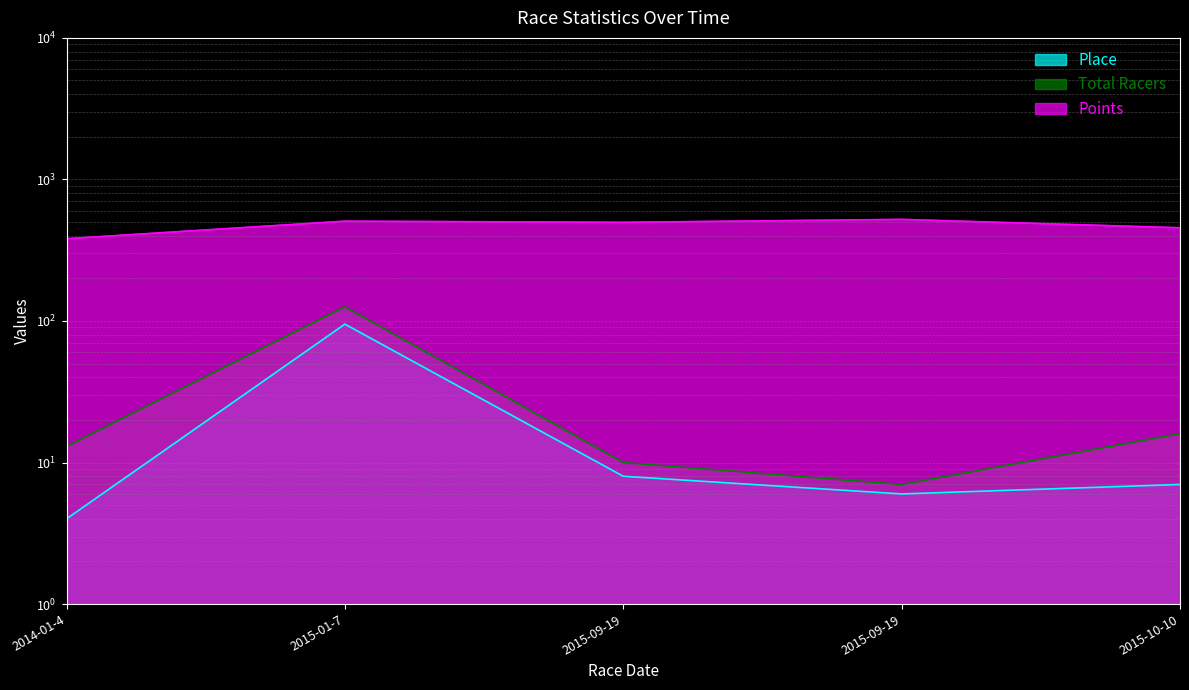

True or false: Points and Place cross at least once.

False